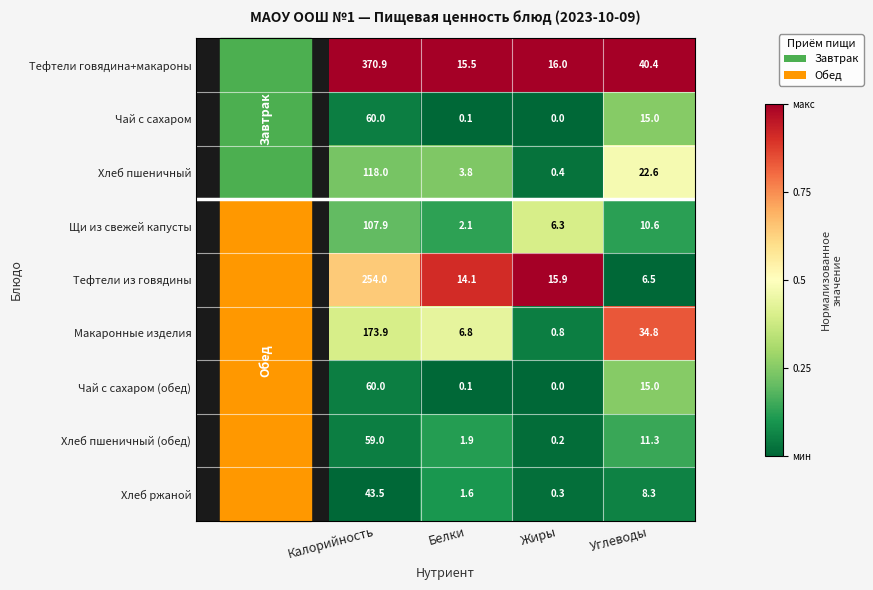

Between Белки and Углеводы, which series saw the biggest shift?

Макаронные изделия